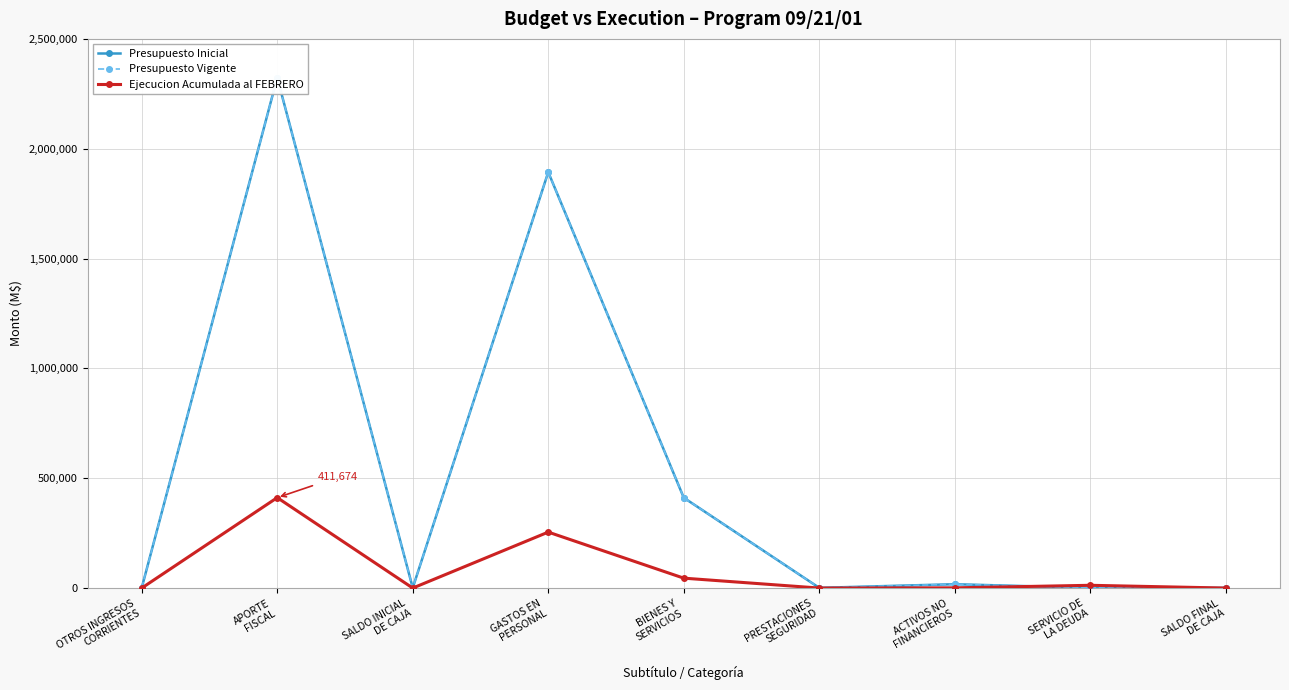

Is the value of Presupuesto Inicial at PRESTACIONES
SEGURIDAD greater than the value of Ejecucion Acumulada al FEBRERO at BIENES Y
SERVICIOS?

No